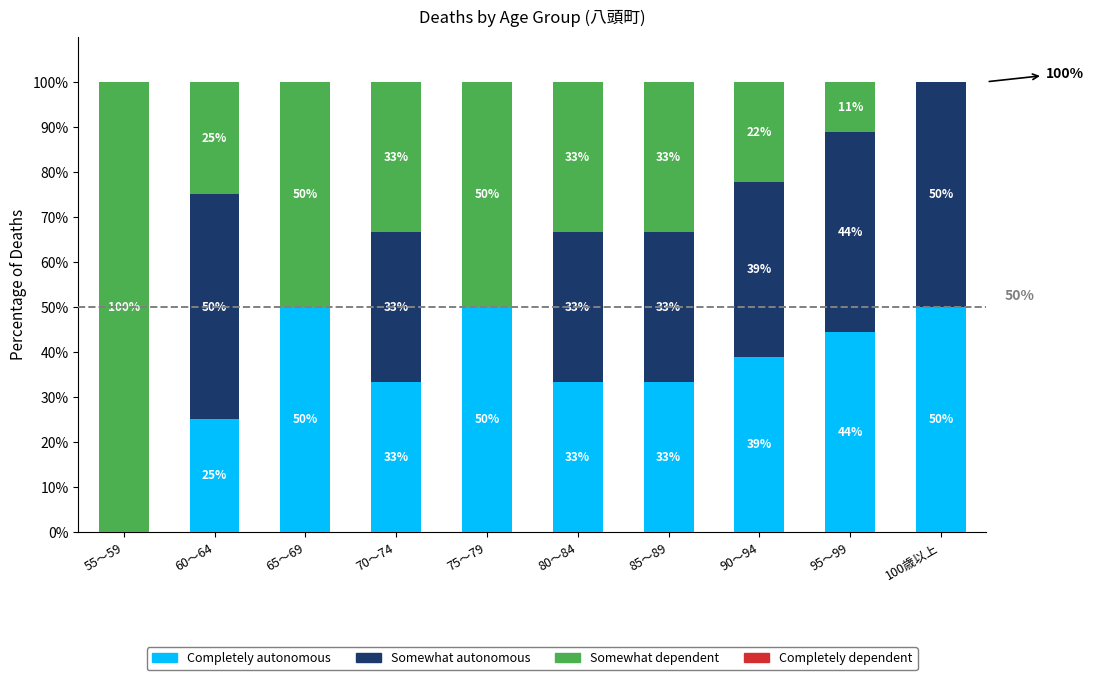

What is the total value across all series at 90～94?

100.0